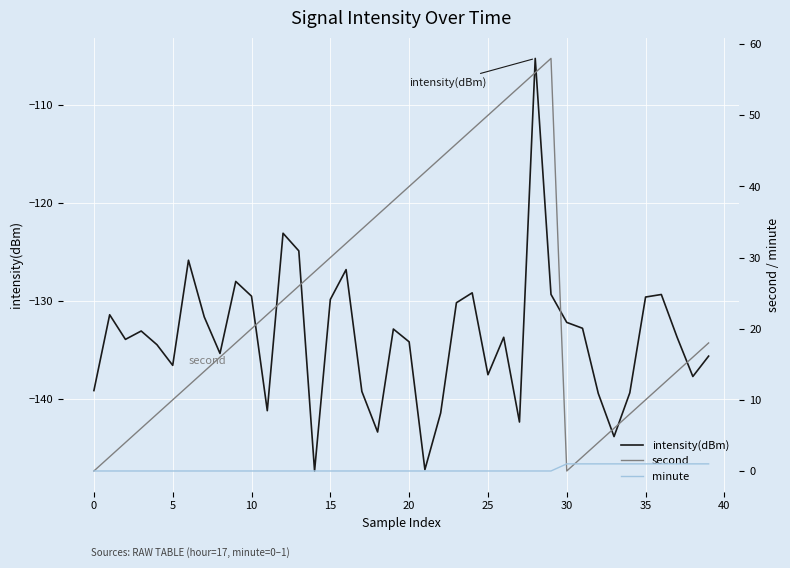

What is the highest value of the intensity(dBm) series?

-105.2